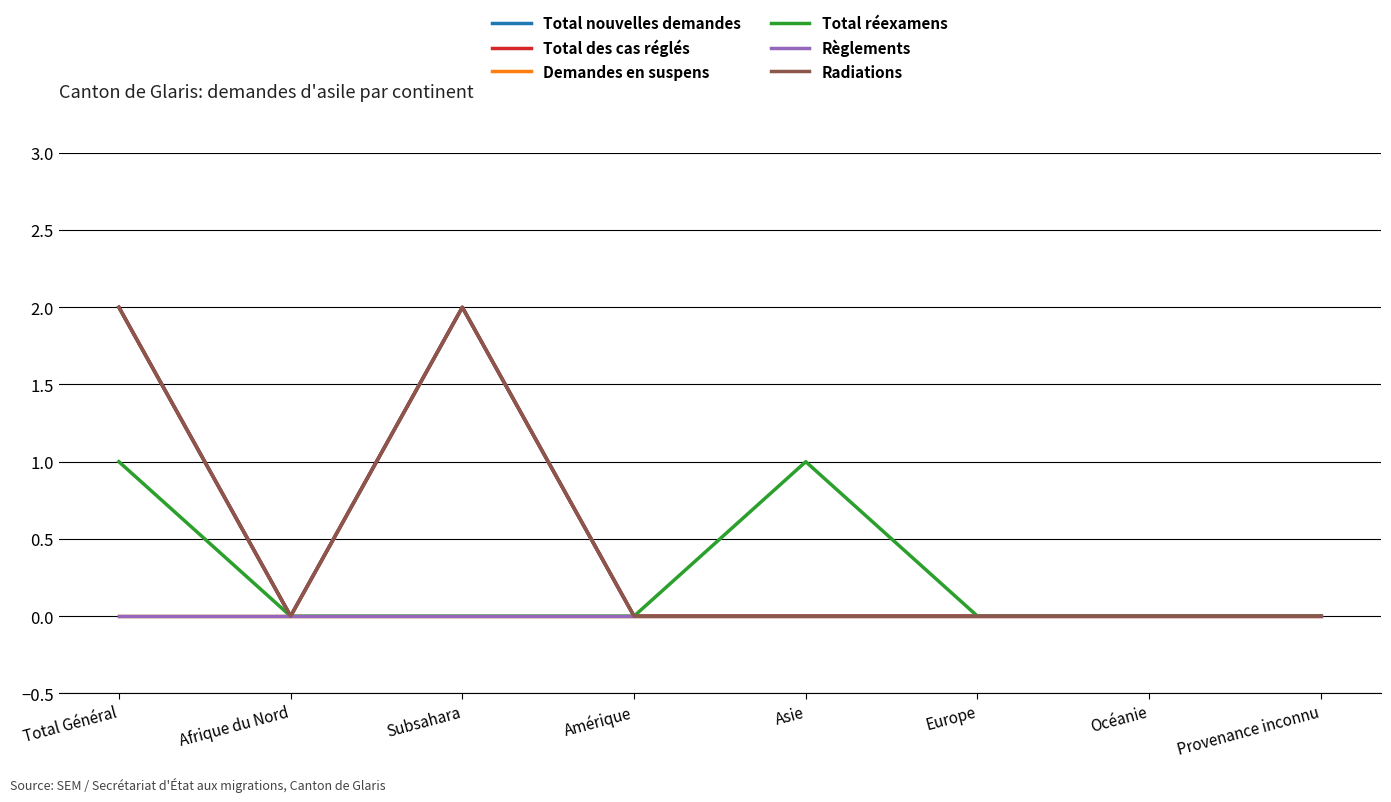

Is this an area chart (filled region under the line)?

No